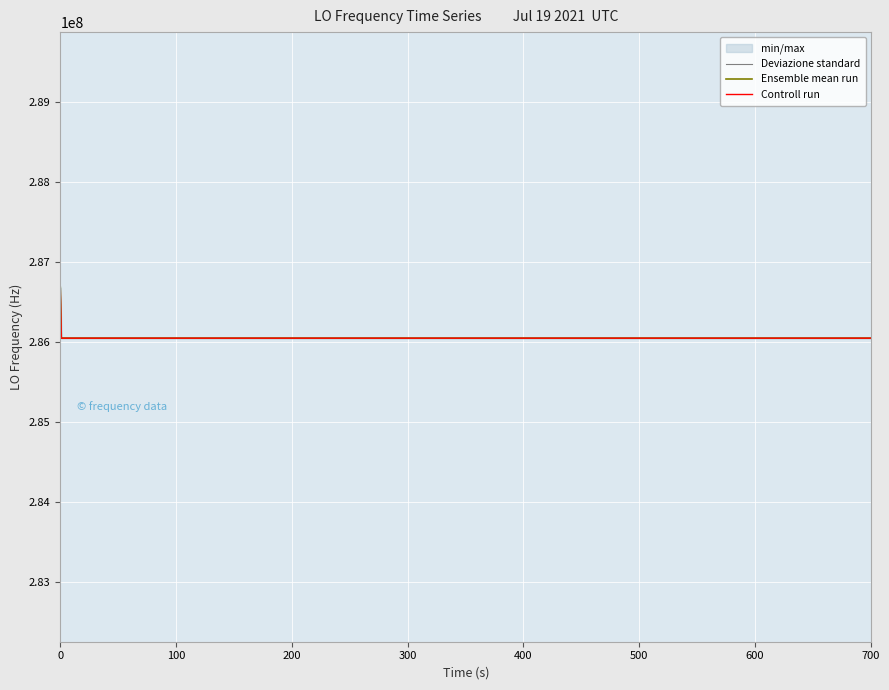

Reading left to right, what are all the values shown in this chart?

Deviazione standard: 286682709.4	286047003.9	286047004.4	286047003.9	286047004.2	286047004.1	286047002.5	286047001.8	286047002.4	286047001.7	286047001.9	286047004.7	286047001.9	286047001.9	286047001.9	286047001.9	286047001.7	286047004.8	286047004.4	286047004.1	286047004.1	286047004.0	286047004.2	286047004.1	286047003.6	286047003.8	286047003.9	286047003.3	286047003.8	286047006.4	286047001.9	286047002.4	286047002.4	286047001.8	286047004.4	286047002.8	286047002.5	286047002.4	286047001.8	286047002.0
Ensemble mean run: 286682707.4	286047001.9	286047002.4	286047001.9	286047002.2	286047002.1	286047000.5	286046999.8	286047000.4	286046999.7	286046999.9	286047002.7	286046999.9	286046999.9	286046999.9	286046999.9	286046999.7	286047002.8	286047002.4	286047002.1	286047002.1	286047002.0	286047002.2	286047002.1	286047001.6	286047001.8	286047001.9	286047001.3	286047001.8	286047004.4	286046999.9	286047000.4	286047000.4	286046999.8	286047002.4	286047000.8	286047000.5	286047000.4	286046999.8	286047000.0
Controll run: 286682706.9	286047001.4	286047001.9	286047001.4	286047001.7	286047001.6	286047000.0	286046999.3	286046999.9	286046999.2	286046999.4	286047002.2	286046999.4	286046999.4	286046999.4	286046999.4	286046999.2	286047002.3	286047001.9	286047001.6	286047001.6	286047001.5	286047001.7	286047001.6	286047001.1	286047001.3	286047001.4	286047000.8	286047001.3	286047003.9	286046999.4	286046999.9	286046999.9	286046999.3	286047001.9	286047000.3	286047000.0	286046999.9	286046999.3	286046999.5